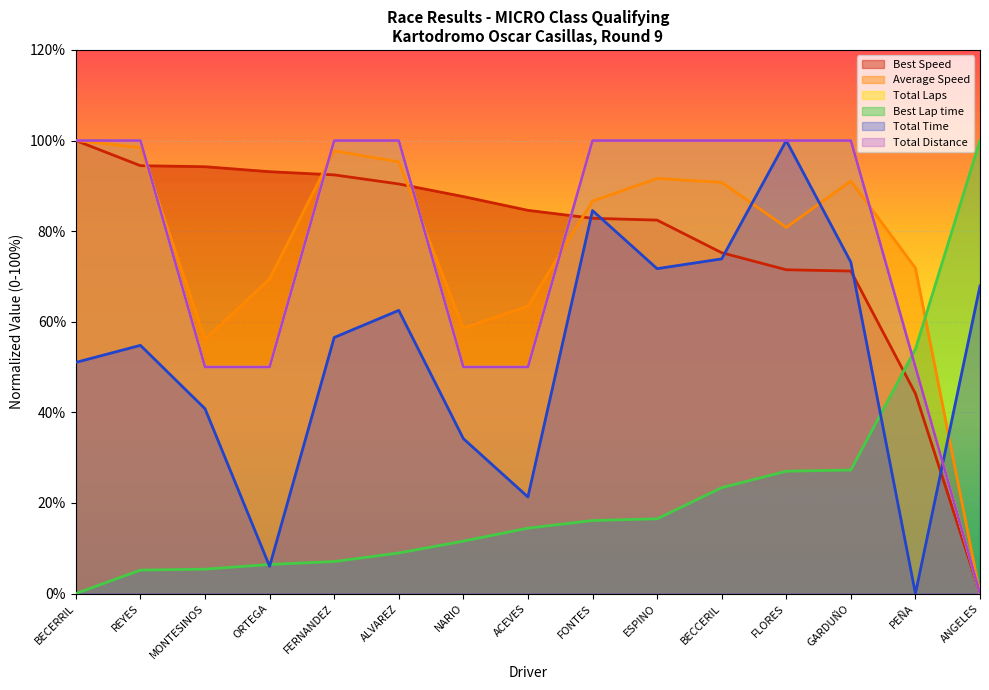

What is the difference between the second highest and minimum values in the Total Time series?

84.5